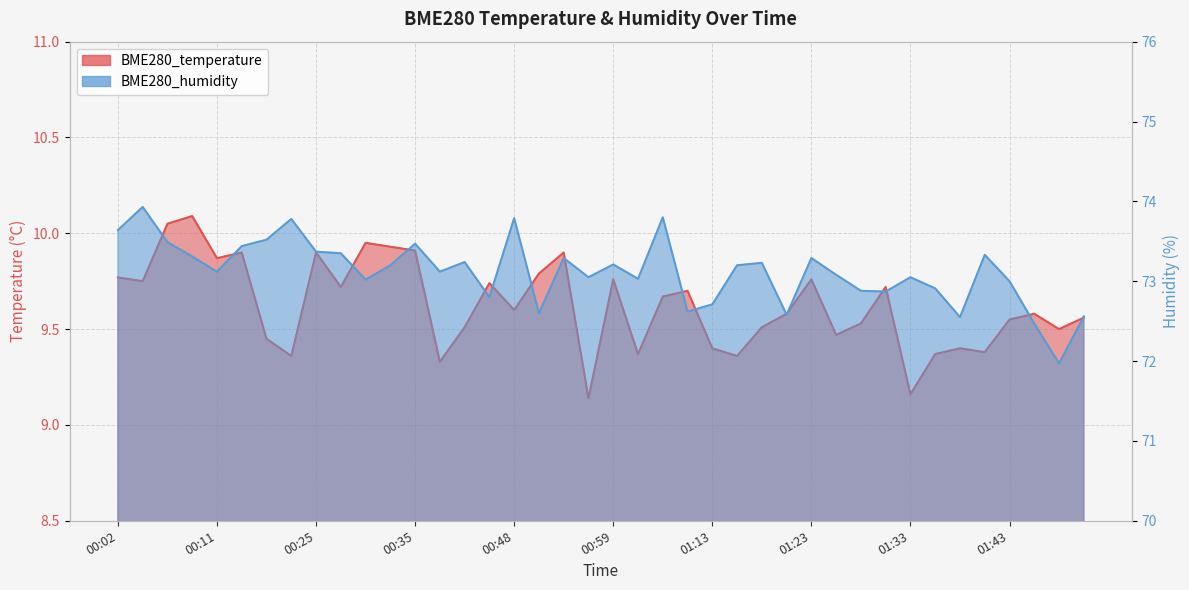

Rank the categories by BME280_humidity value from lowest to highest.

01:48, 01:45, 01:38, 01:50, 01:21, 00:51, 01:11, 01:13, 00:46, 01:31, 01:28, 01:35, 01:43, 00:30, 01:02, 00:57, 01:33, 01:26, 00:11, 00:41, 00:32, 01:16, 00:59, 01:18, 00:43, 00:54, 01:23, 00:09, 01:40, 00:28, 00:25, 00:14, 00:35, 00:07, 00:20, 00:02, 00:23, 00:48, 01:08, 00:04